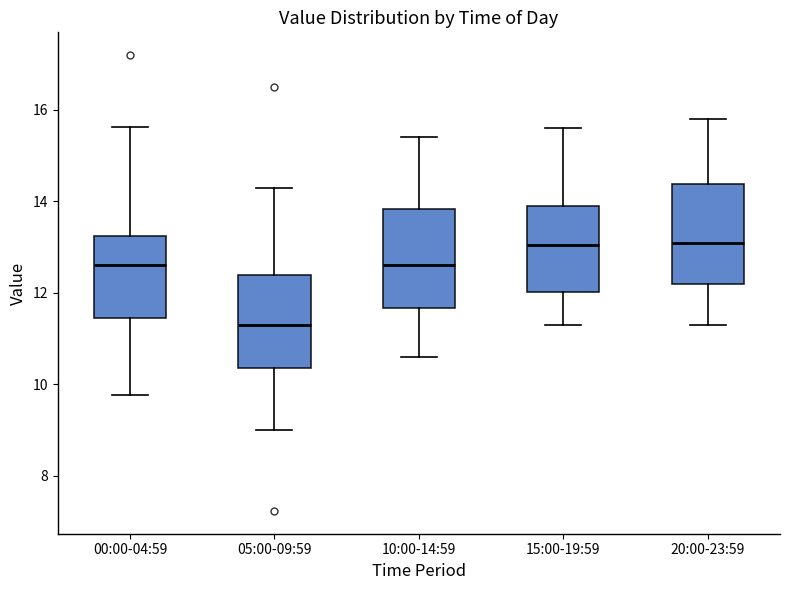

Where is the upper edge of the box for 05:00-09:59 on the y-axis? The values are not printed on the chart, so give them approximately, as read against the axis.

12.4